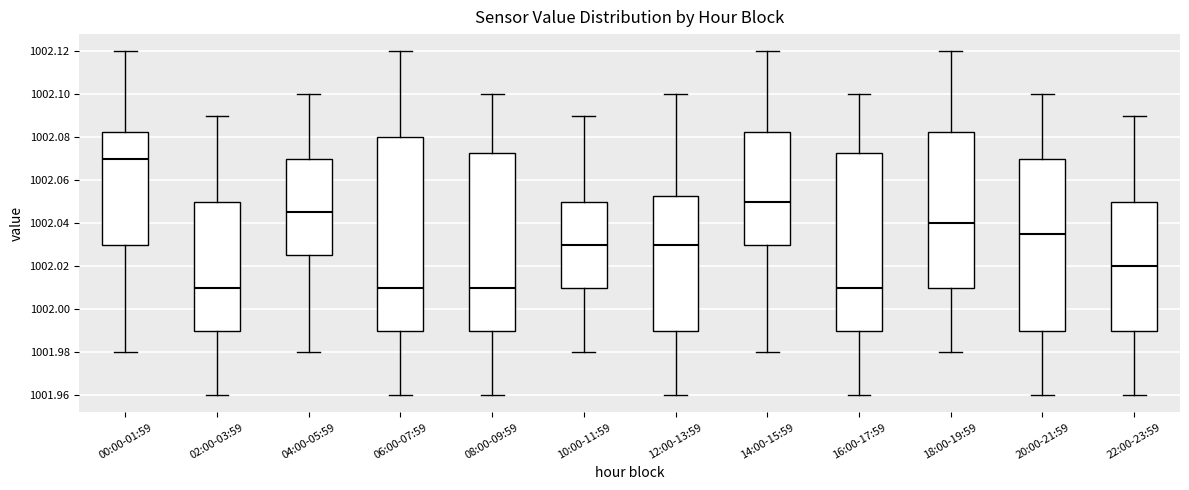

Where is the lower edge of the box for 10:00-11:59 on the y-axis? The values are not printed on the chart, so give them approximately, as read against the axis.

1002.010